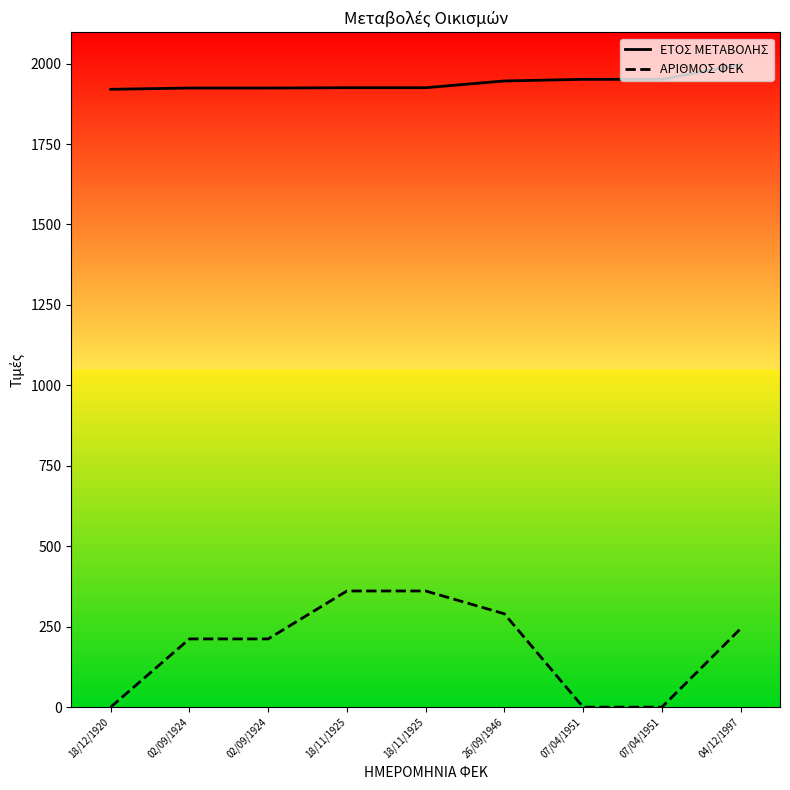

At which label does ΕΤΟΣ ΜΕΤΑΒΟΛΗΣ reach its minimum?

18/12/1920